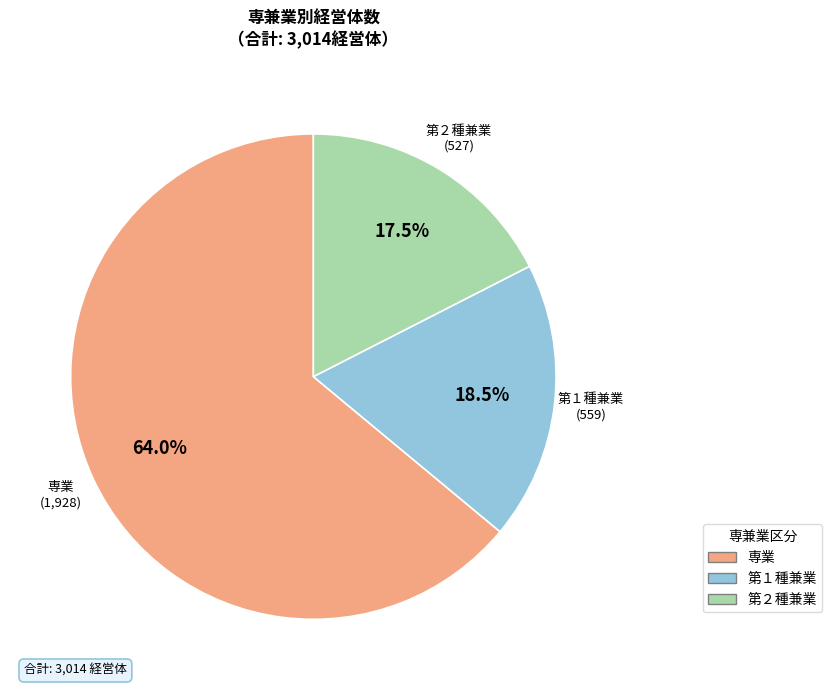

Approximately how many times larger is the value at 第２種兼業 compared to 第１種兼業?

0.9